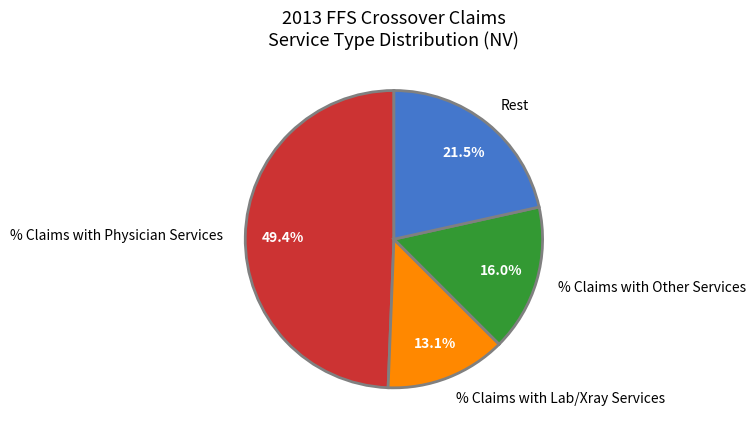

Approximately how many times larger is the value at % Claims with Other Services compared to % Claims with Lab/Xray Services?

1.2